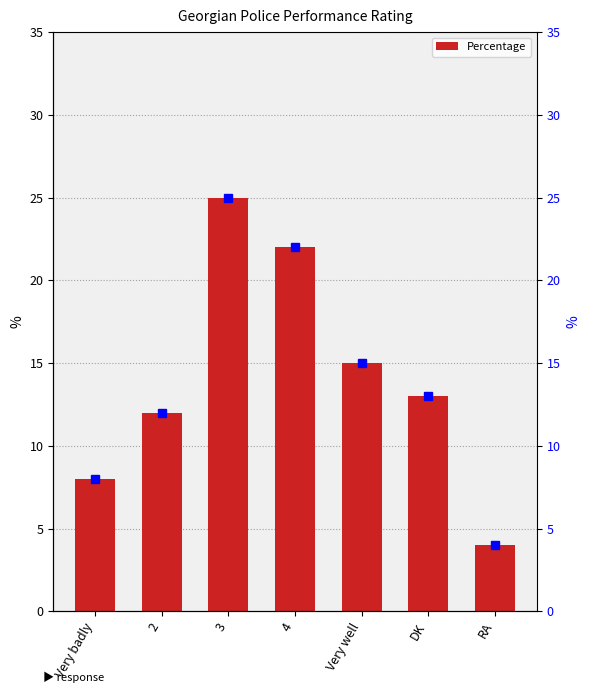

What is the greatest value displayed?

25